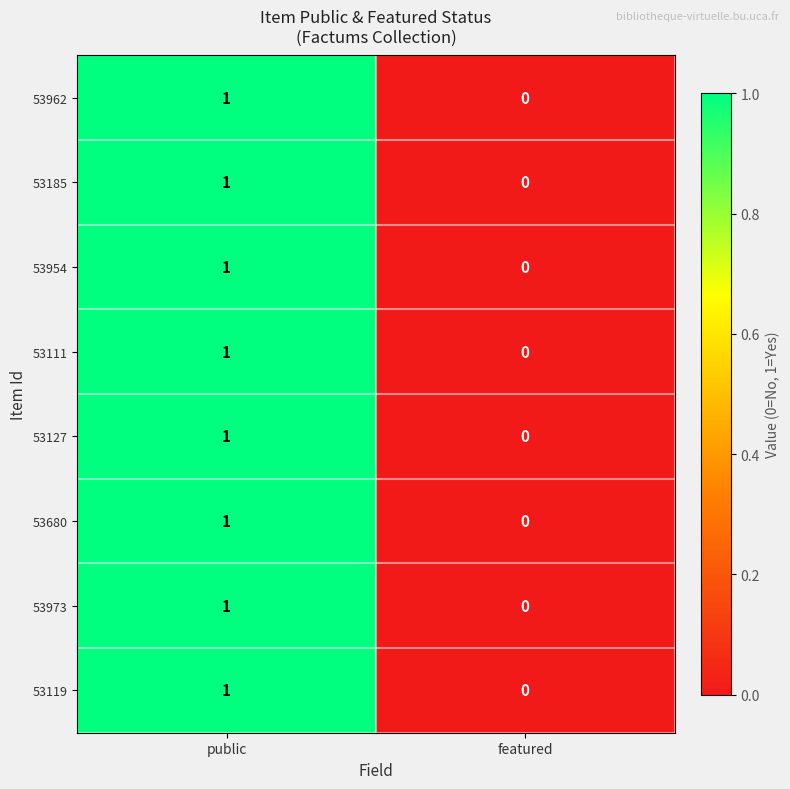

Which category has the lowest value in the 53127 series?

featured